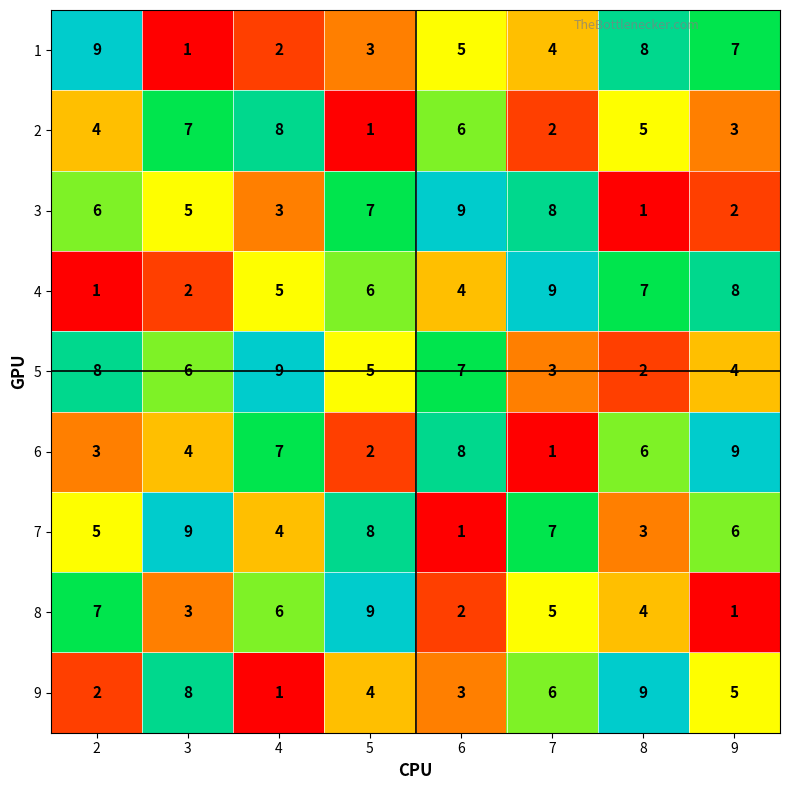

What is the difference between the highest and lowest values at 2?

8